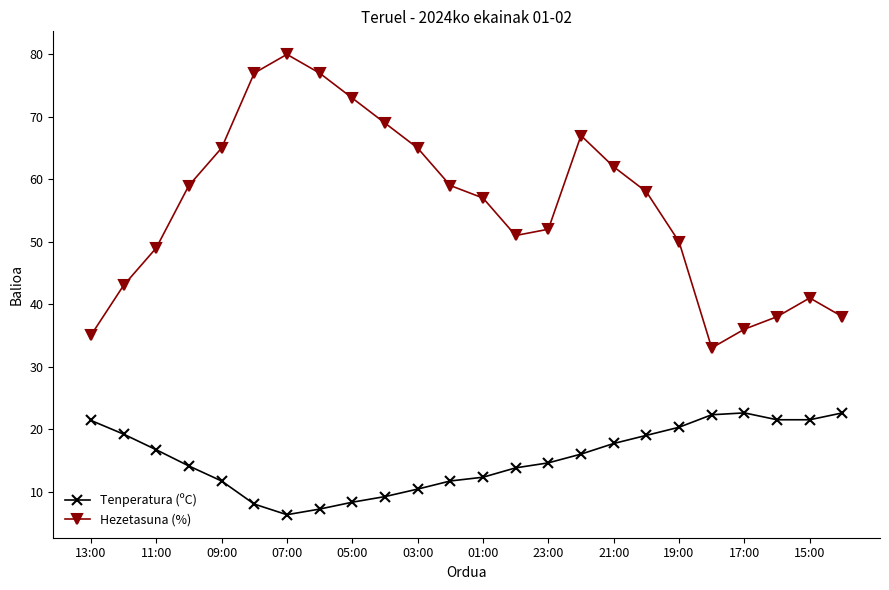

What is the value of the Hezetasuna (%) point at the 6th from the left?

77.0